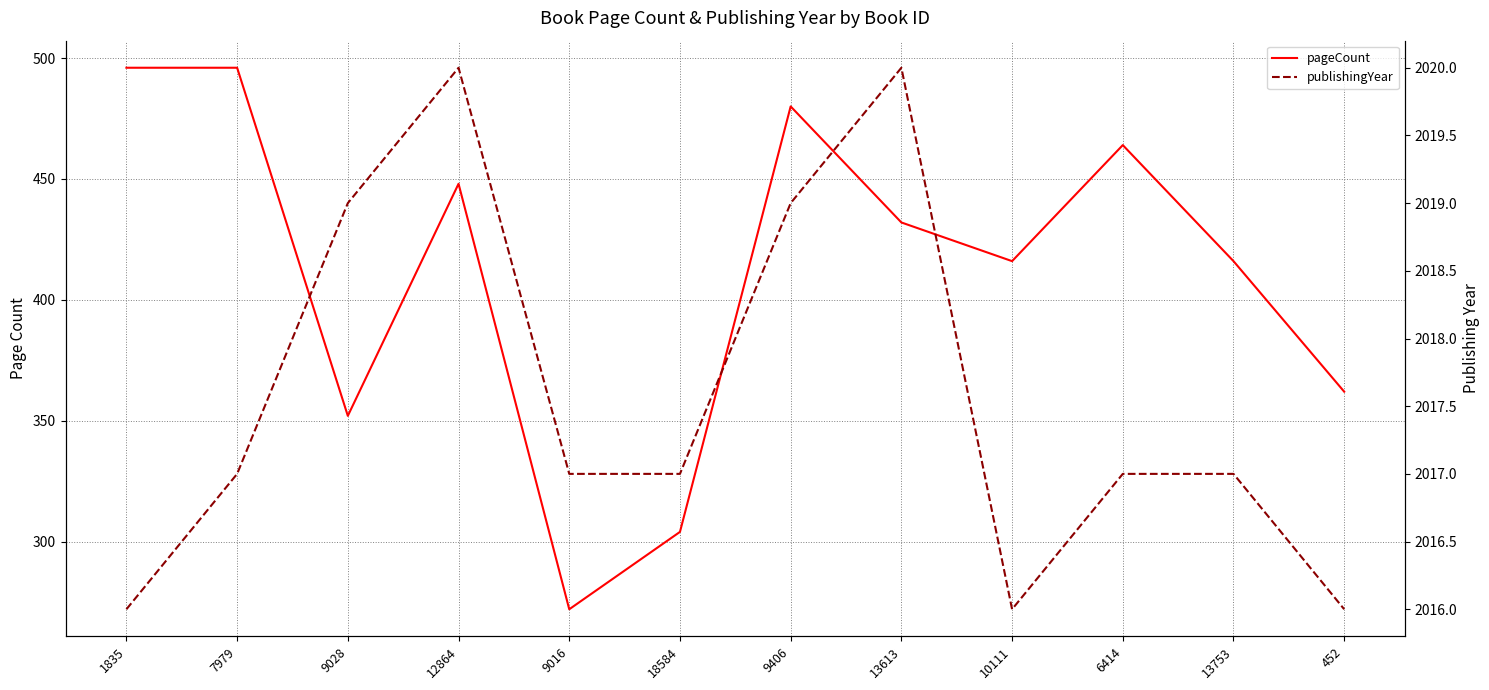

Reading left to right, what are all the values shown in this chart?

pageCount: 1835=496	7979=496	9028=352	12864=448	9016=272	18584=304	9406=480	13613=432	10111=416	6414=464	13753=416	452=362
publishingYear: 1835=2016	7979=2017	9028=2019	12864=2020	9016=2017	18584=2017	9406=2019	13613=2020	10111=2016	6414=2017	13753=2017	452=2016